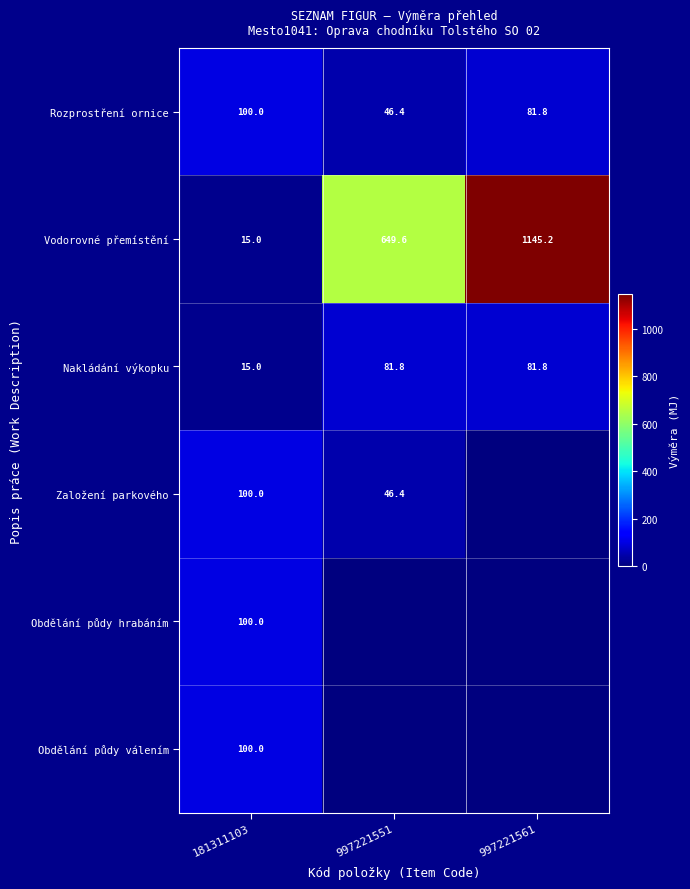

Is it true that Založení parkového equals 38.0 at 181311103?

False